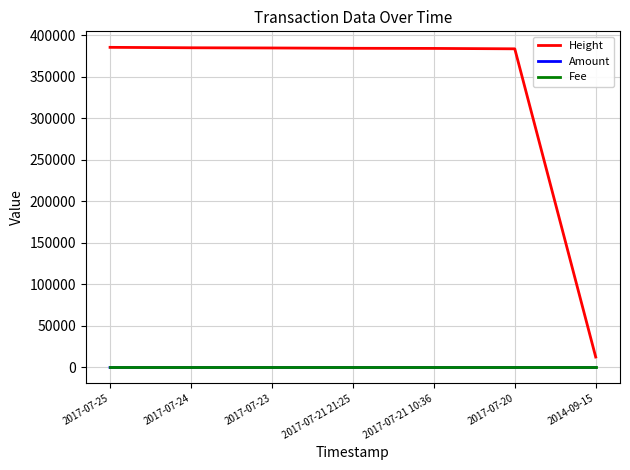

What is the total value across all series at 2017-07-24?

384926